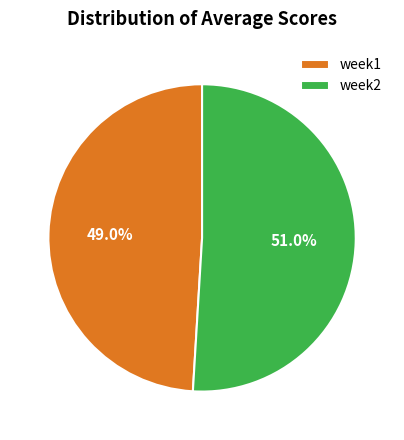

To the nearest percent, what is the combined percentage of week2 and week1?

100%